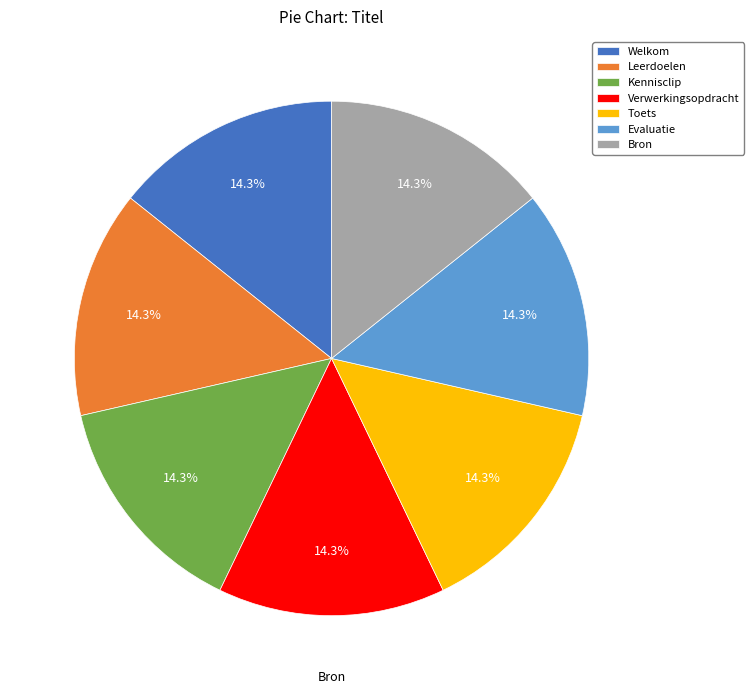

To the nearest percent, what portion does Leerdoelen represent?

14%